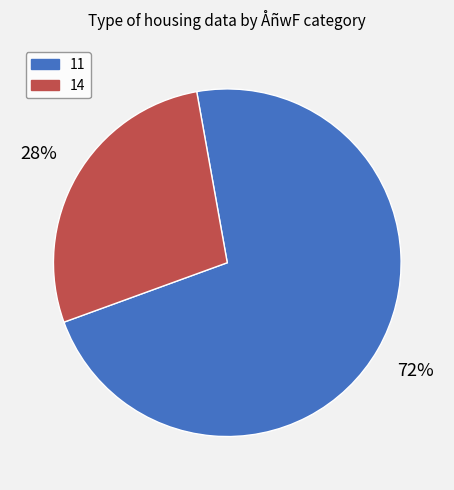

How many slices are in this pie chart?

2